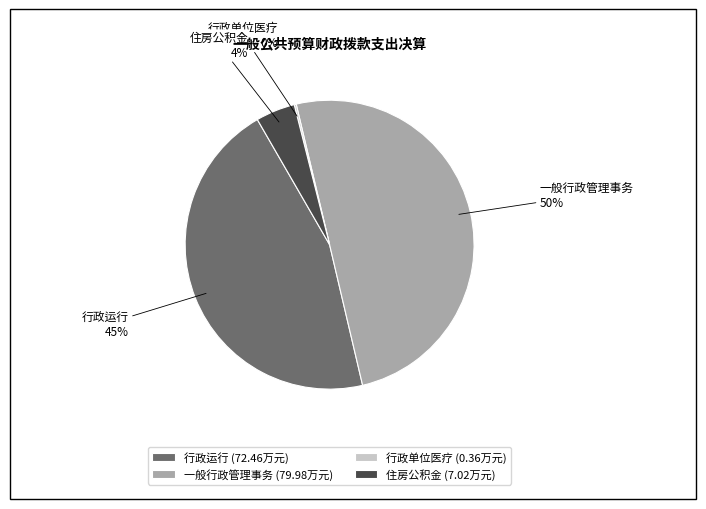

True or false: 一般行政管理事务 (79.98万元) accounts for 50% of the total.

True